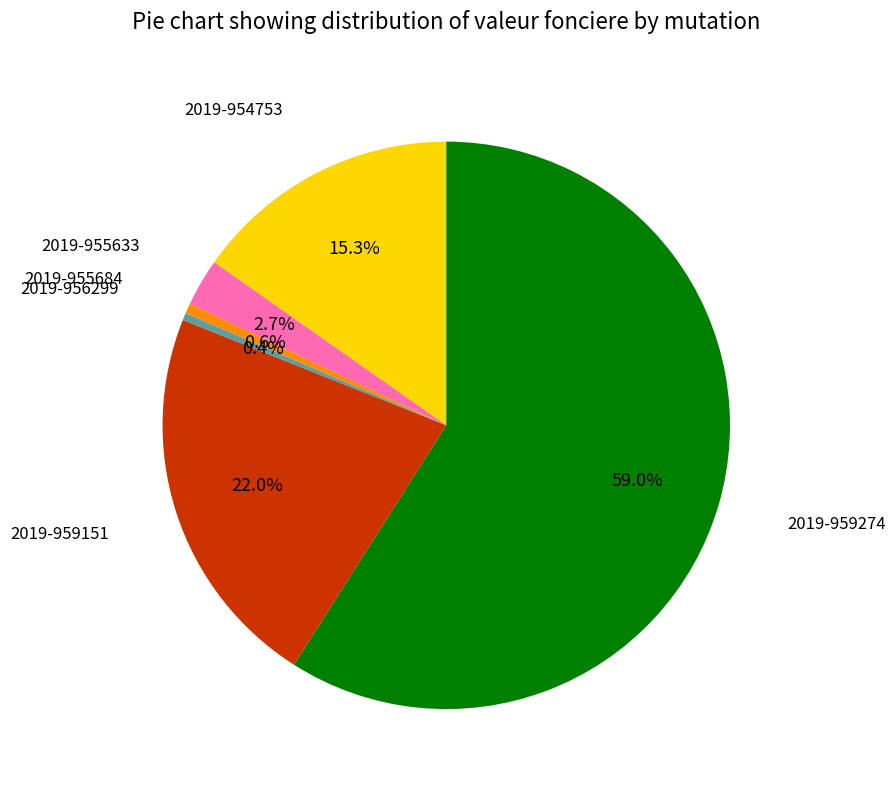

Which slice is the largest?

2019-959274